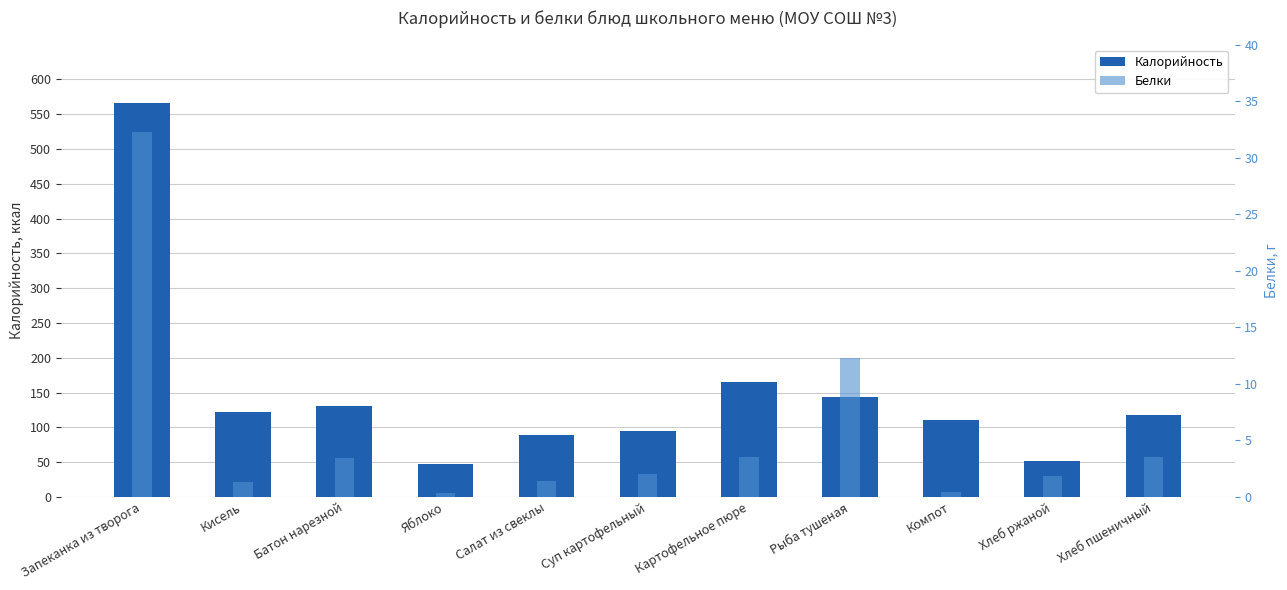

What is the sum of the Белки values at Хлеб ржаной and Запеканка из творога?

37.0